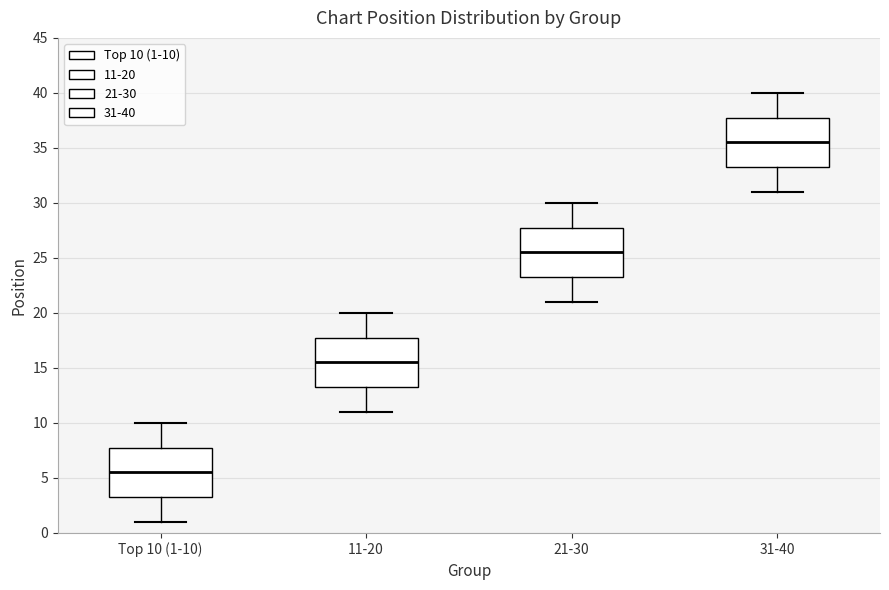

Reading left to right, transcribe this box plot: for each box, give where its median line is, the range the box spans, and where its two whiskers end, as read against the y-axis. The values are not printed on the chart, so give them approximately, as read against the axis.

Top 10 (1-10): median 5.5, box 3.5 to 8.0, whiskers 1.0 to 10.0
11-20: median 15.5, box 13.5 to 18.0, whiskers 11.0 to 20.0
21-30: median 25.5, box 23.5 to 28.0, whiskers 21.0 to 30.0
31-40: median 35.5, box 33.5 to 38.0, whiskers 31.0 to 40.0